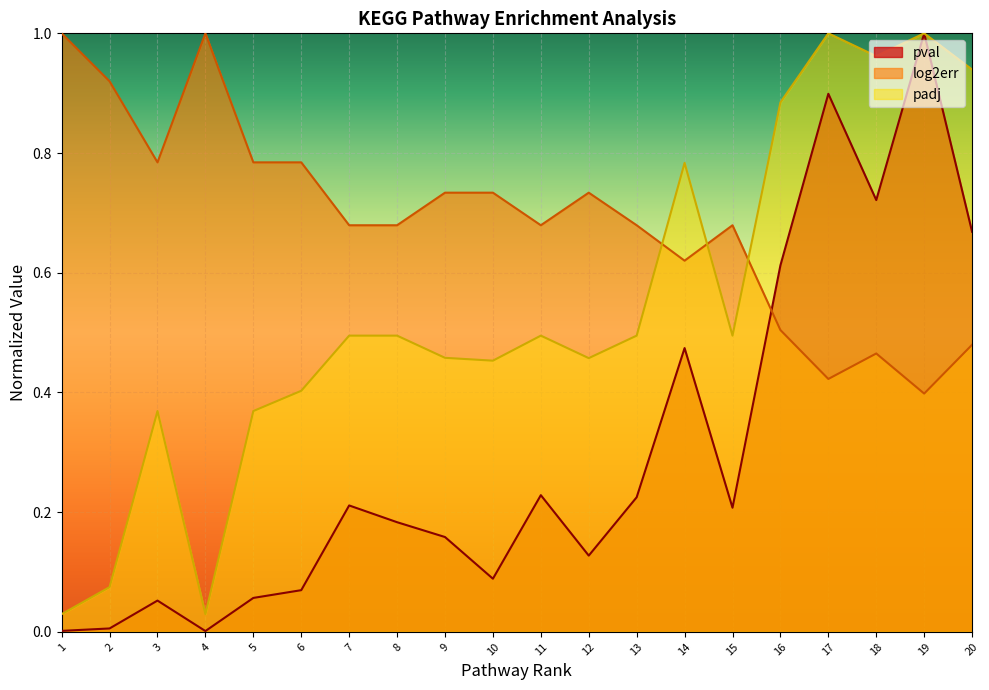

Is it true that log2err equals 0.4 at 11?

False